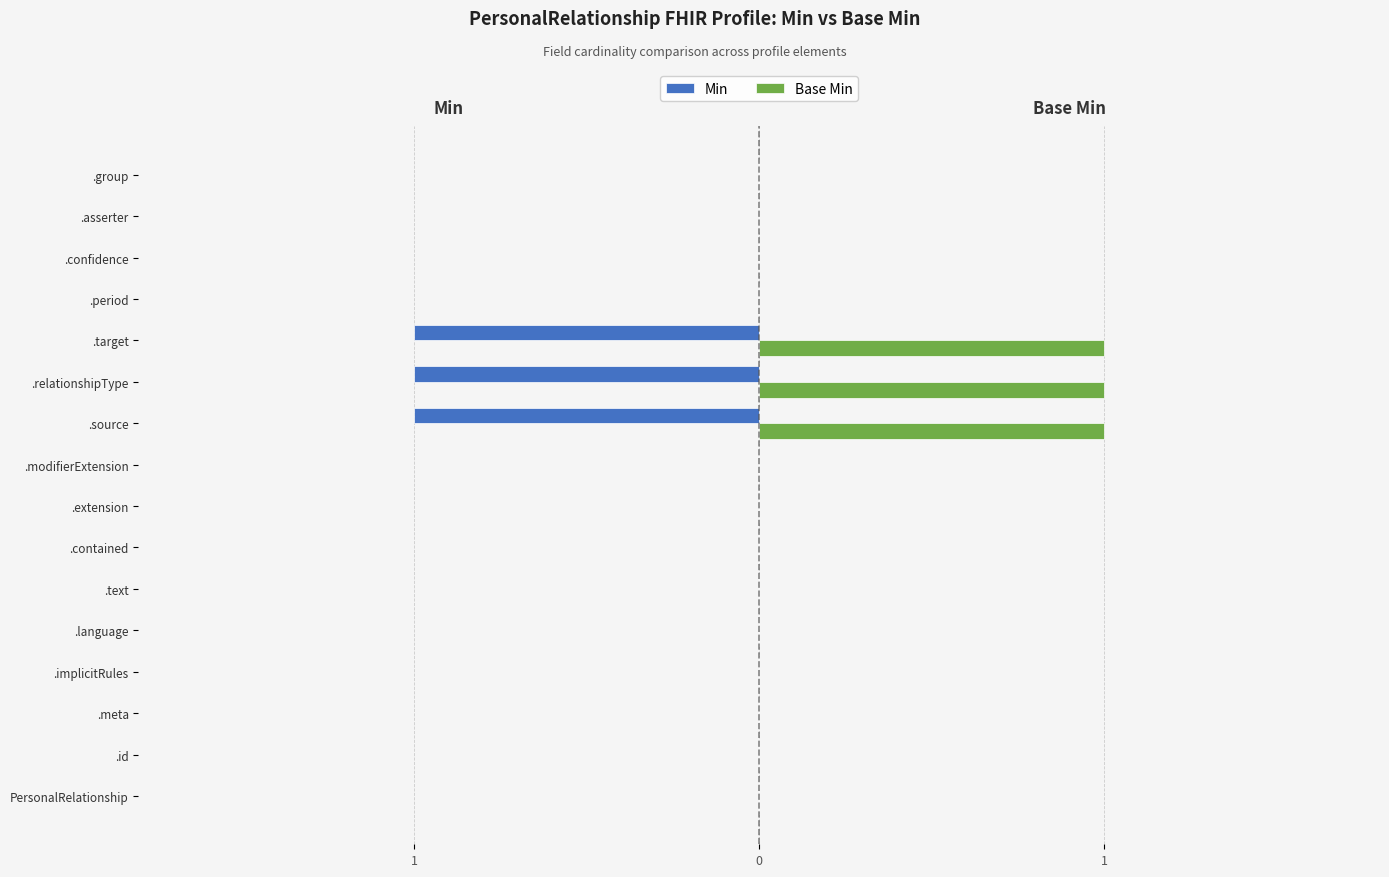

What are all the series names shown in the legend?

Min, Base Min